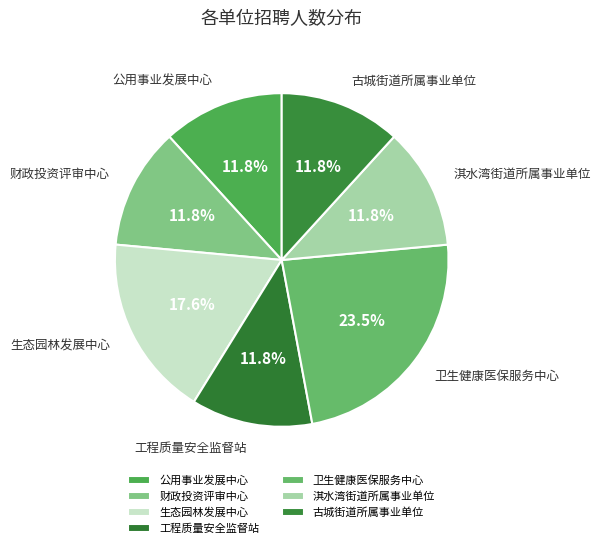

Does 公用事业发展中心 represent more than half of the total?

No